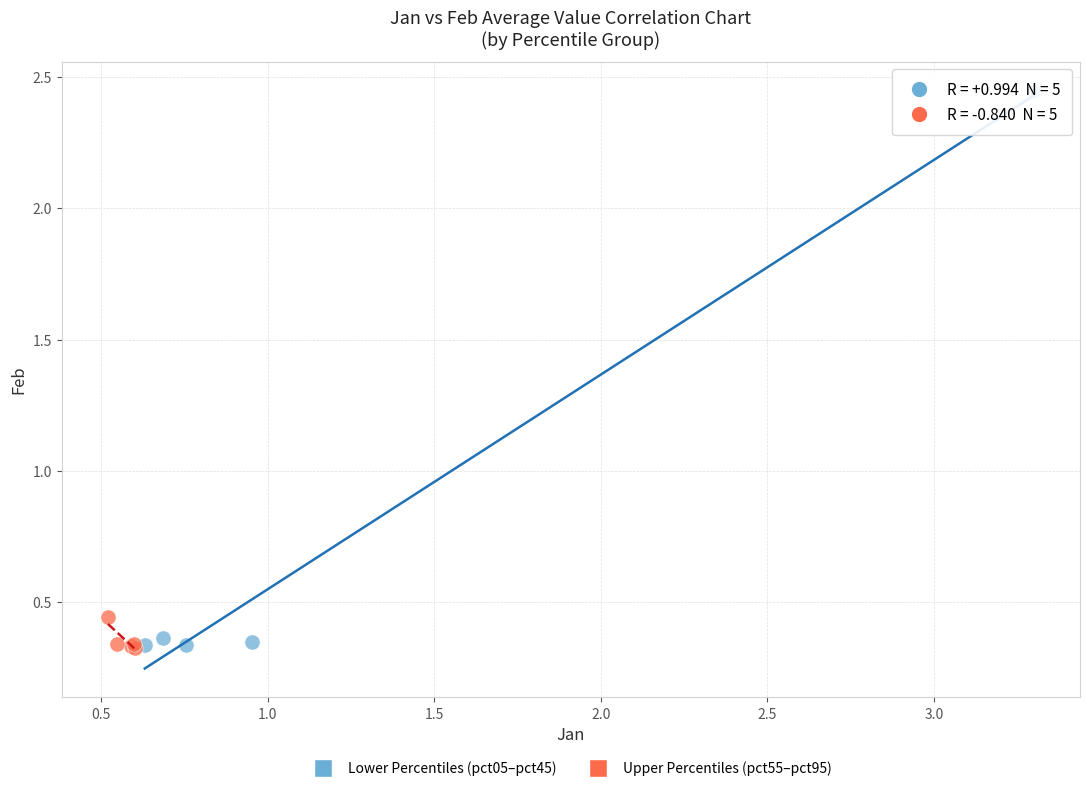

What are all the series names shown in the legend?

Lower Percentiles (pct05–pct45), Upper Percentiles (pct55–pct95)